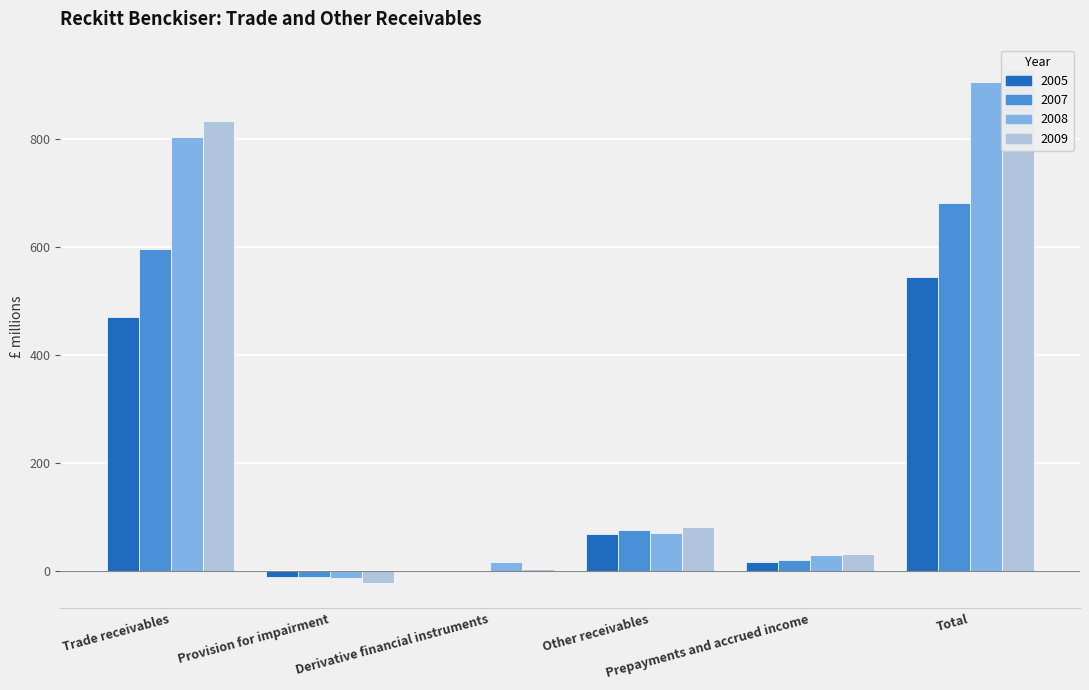

Reading left to right, what are all the values shown in this chart?

2005: 471	-12	0	69	17	545
2007: 596	-11	0	76	21	682
2008: 804	-13	16	70	29	906
2009: 834	-22	3	81	32	928